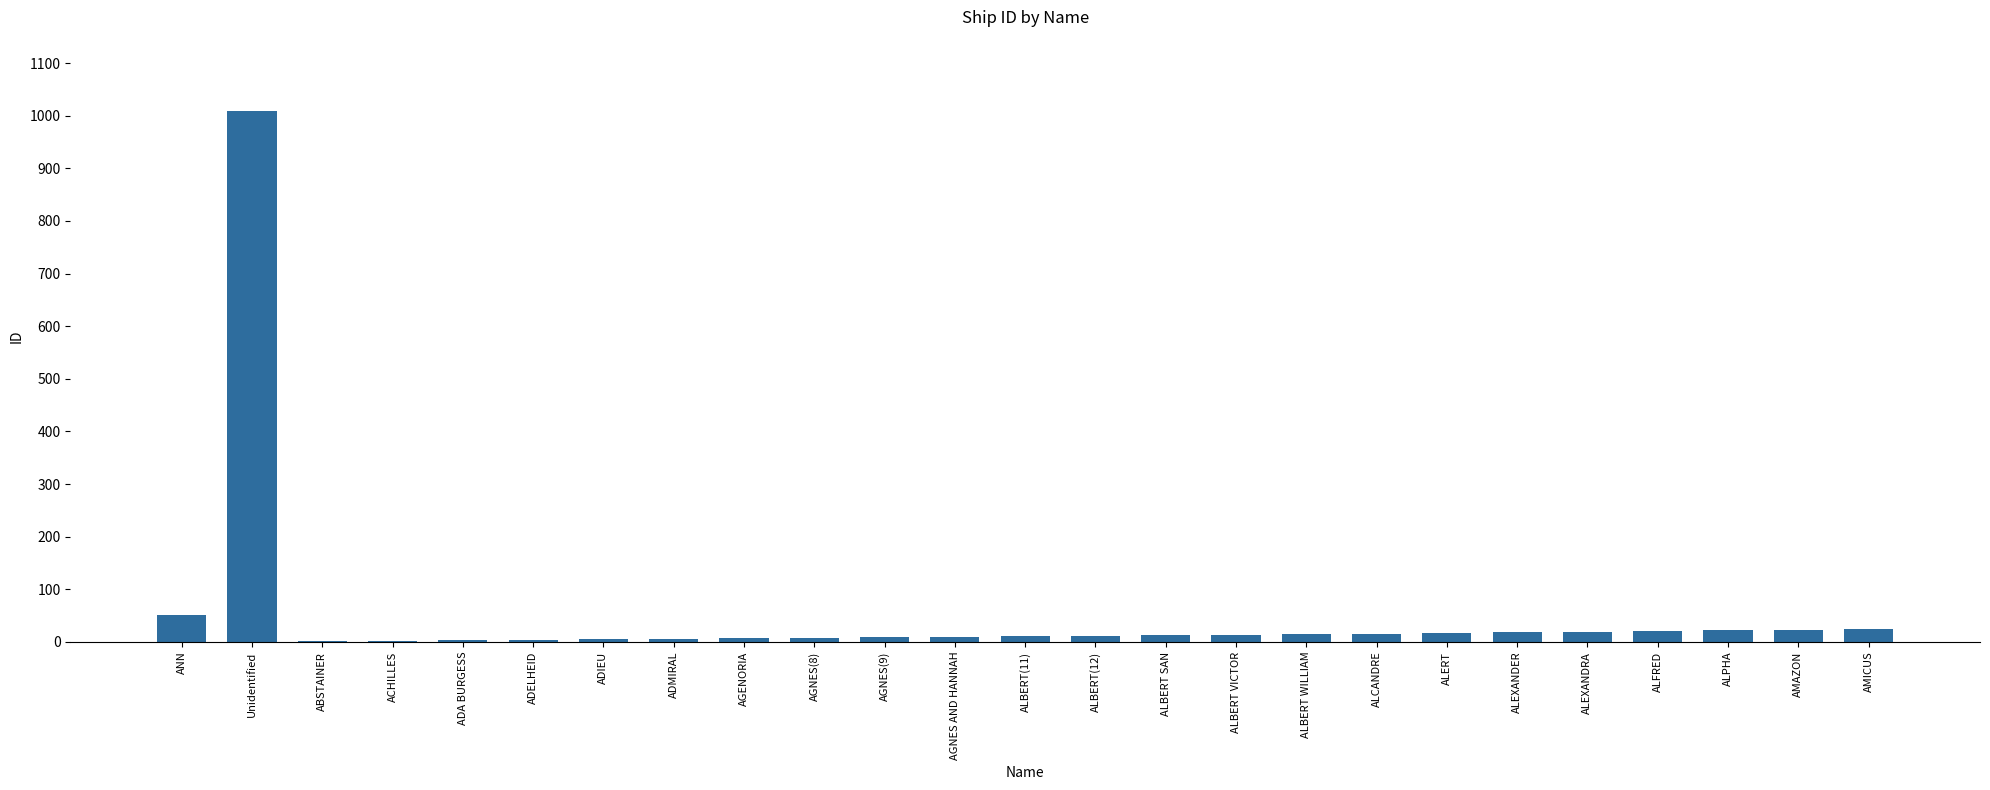

What is the sum of all values?

1339